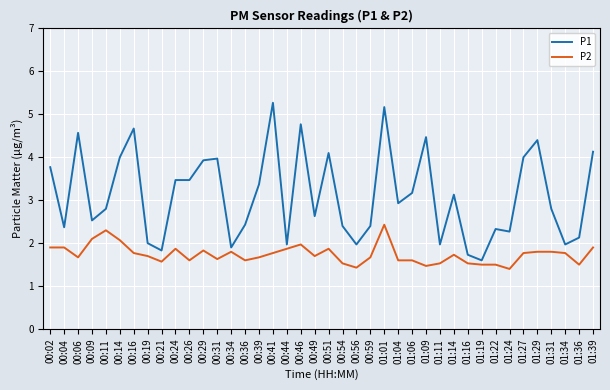

What is the difference between the maximum and minimum values in the P1 series?

3.7